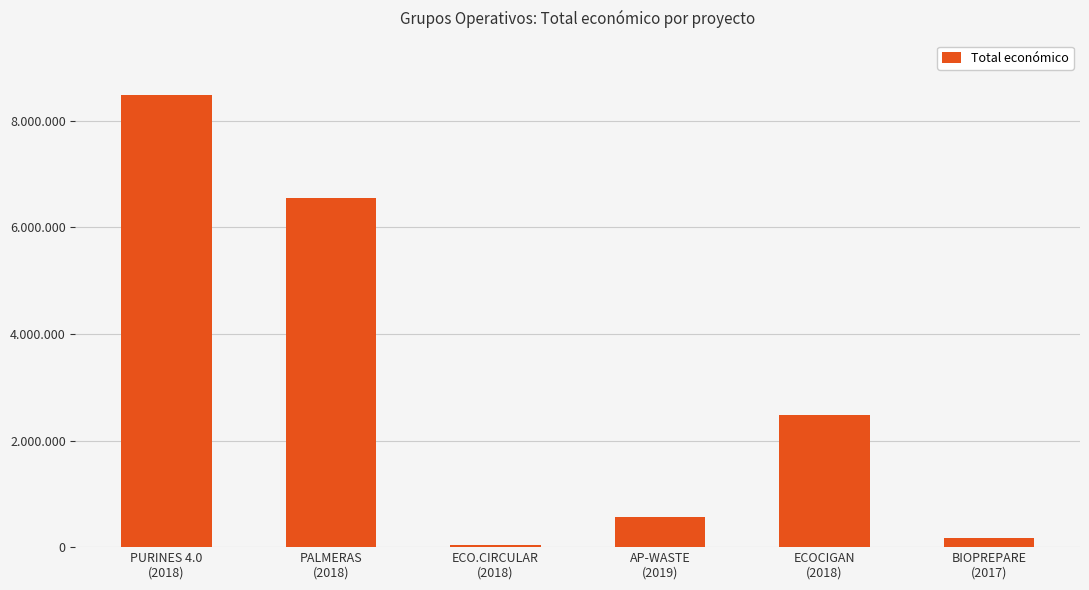

What is the difference between the maximum and second lowest values?

8313075